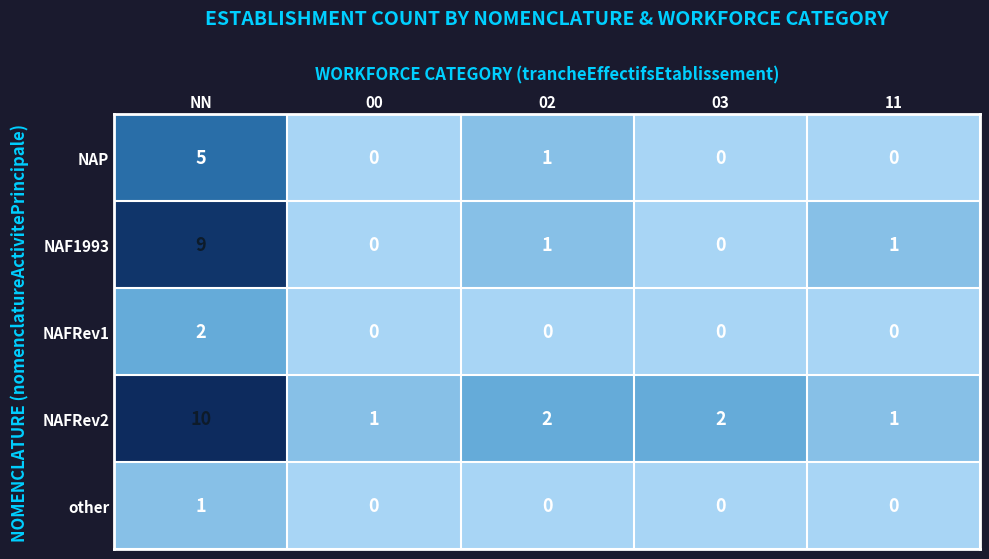

Rank the series at NN from highest to lowest value.

NAFRev2, NAF1993, NAP, NAFRev1, other